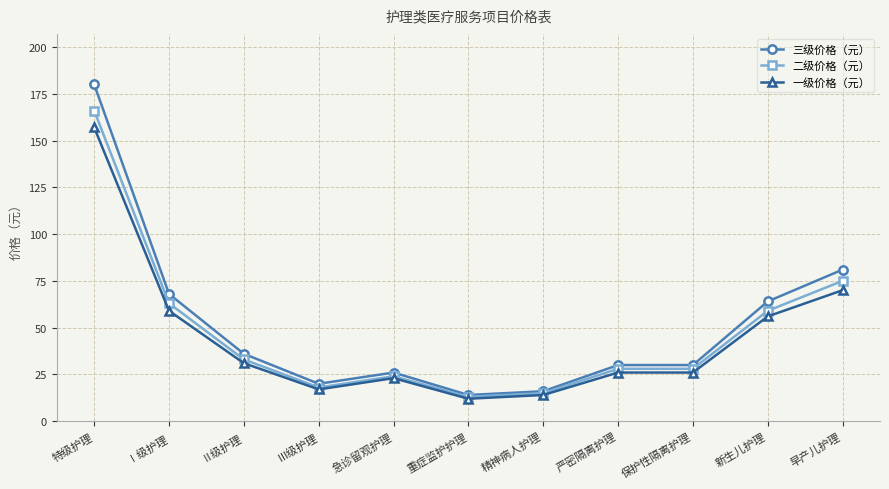

Where is the first local maximum for 一级价格（元）?

急诊留观护理